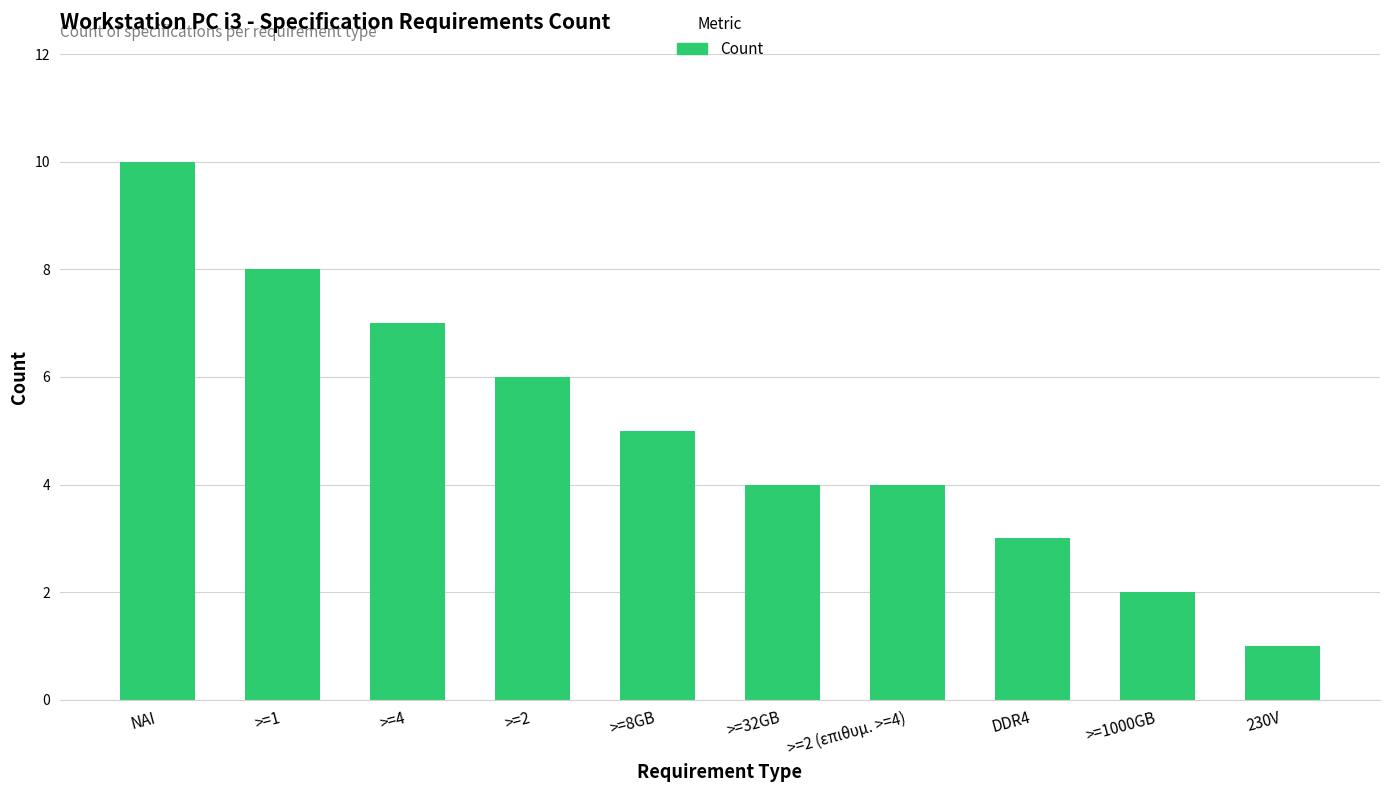

How many bars are there in total?

10